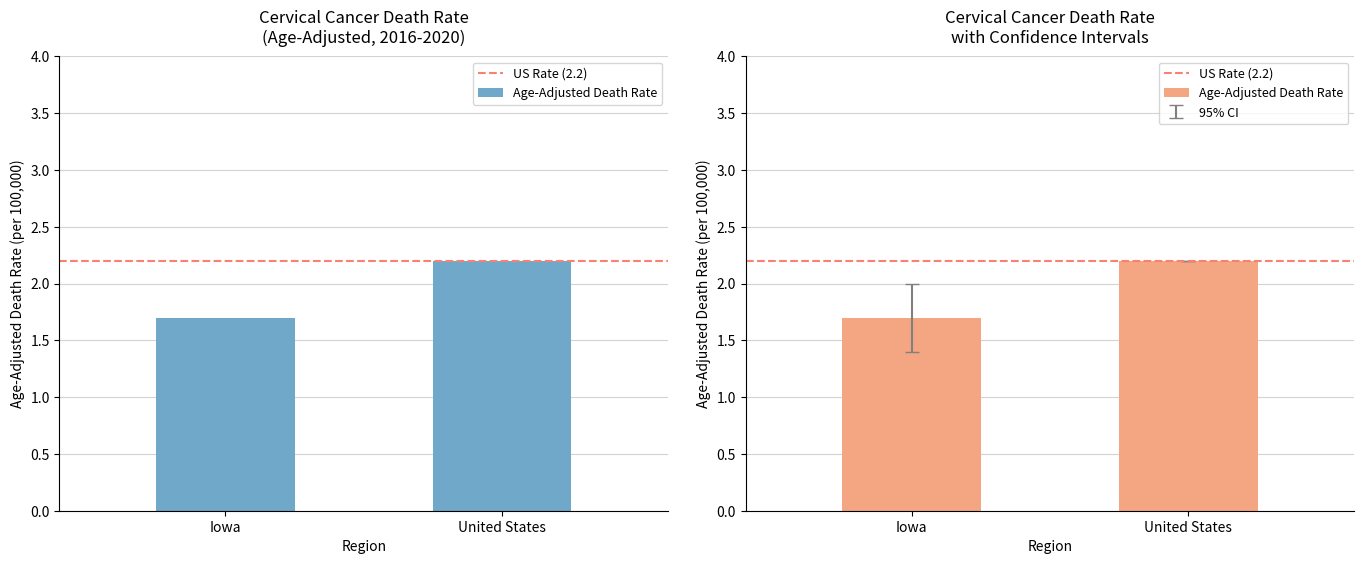

How many groups of bars are there?

2